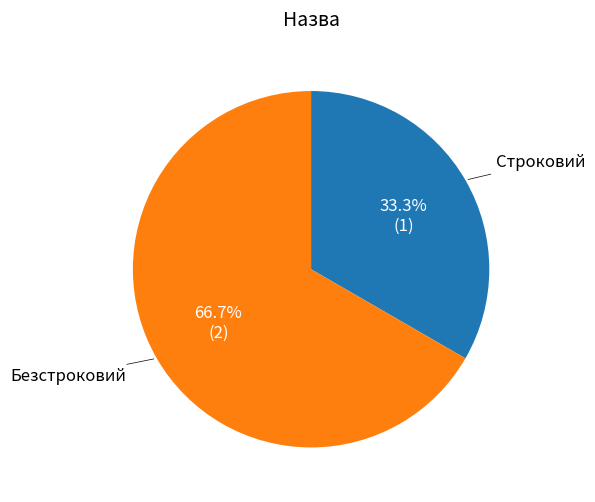

Which category has the biggest portion of the pie?

Безстроковий